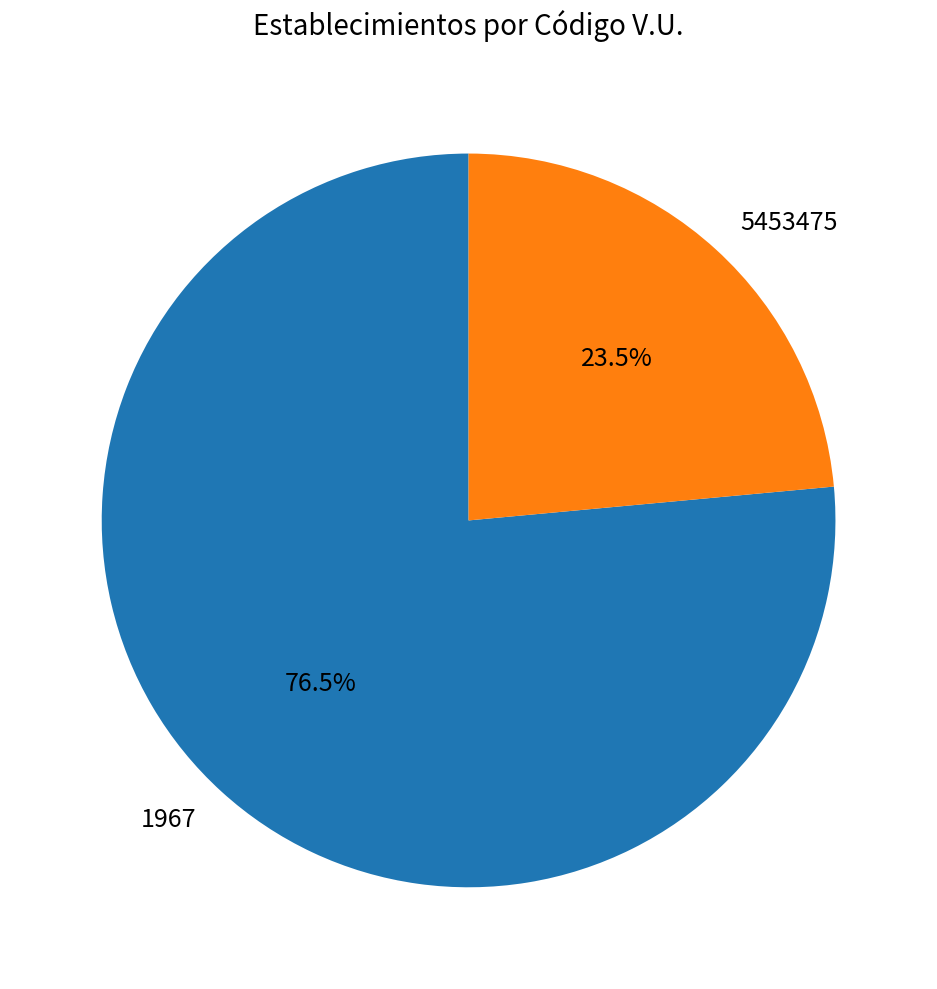

What percentage do 5453475 and 1967 together represent?

100.0%